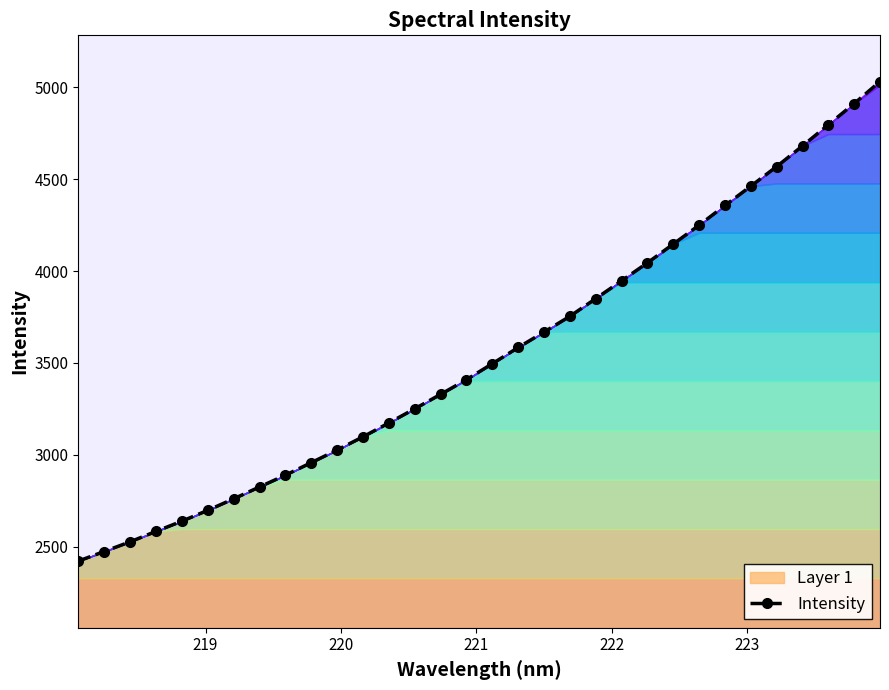

Count the number of categories in the chart.

32